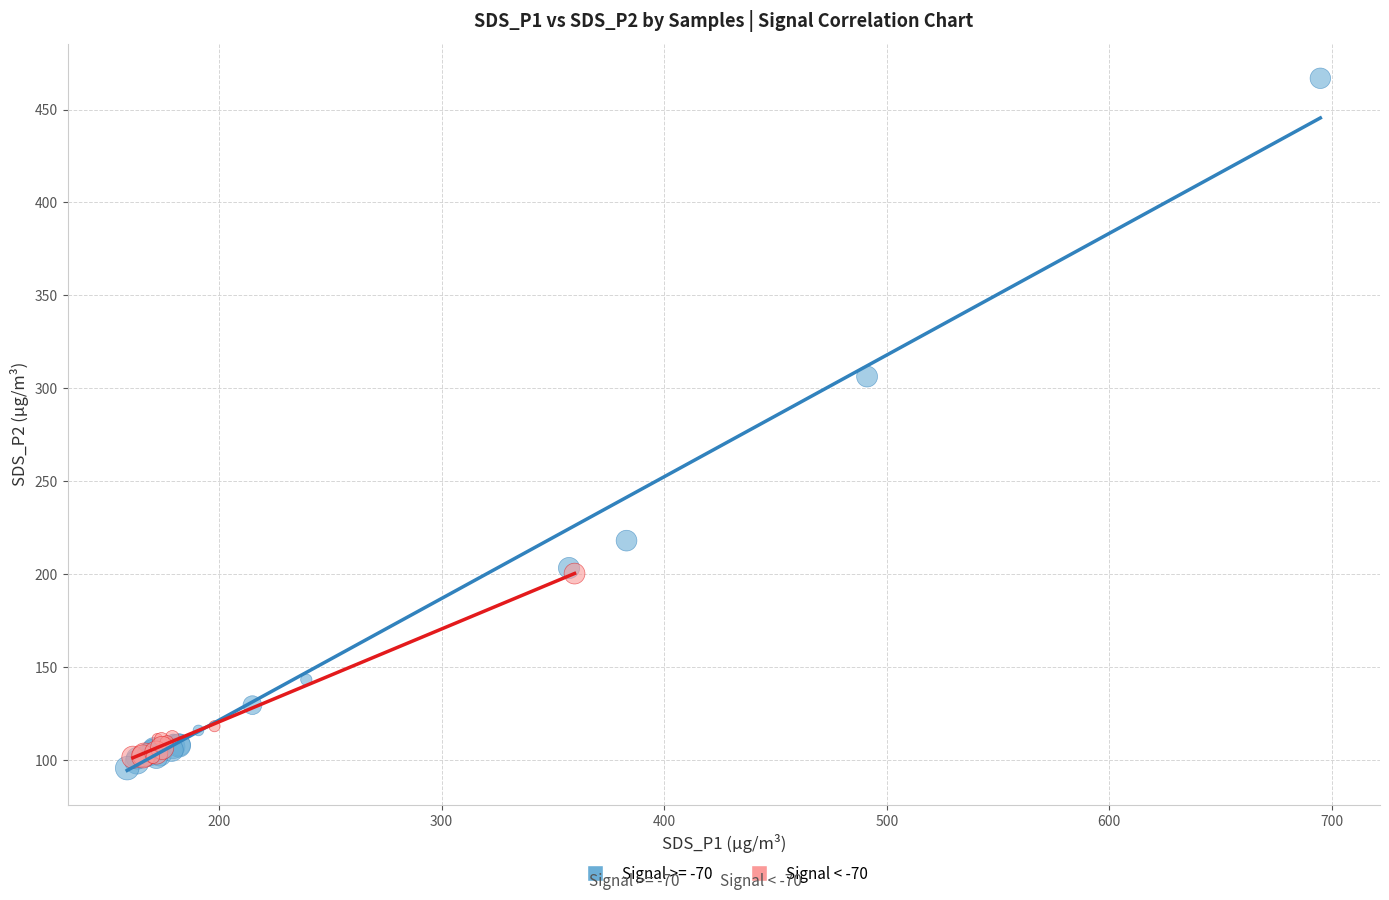

Which series has the widest spread of Y values?

Signal >= -70